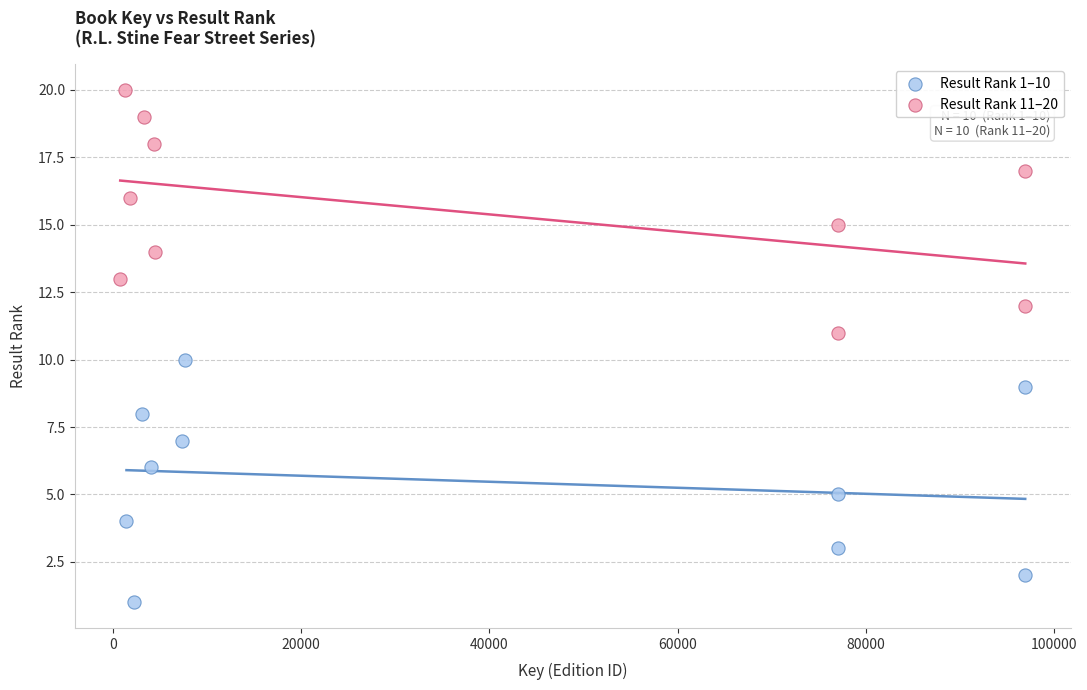

What are all the series names shown in the legend?

Result Rank 1–10, Result Rank 11–20